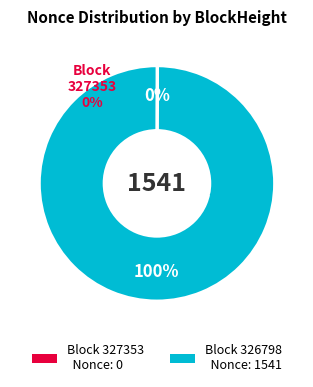

Rank the categories by value from highest to lowest.

326798, 327353